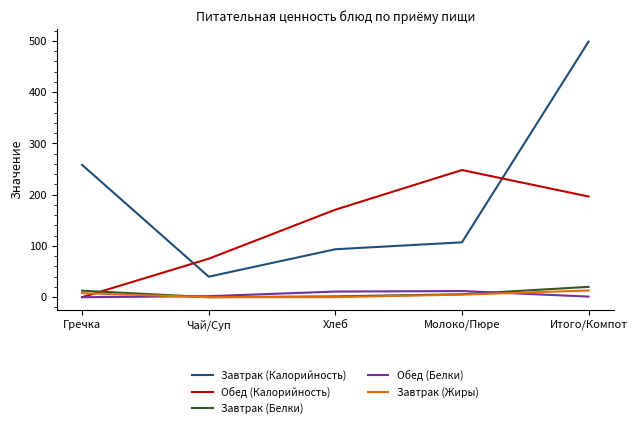

Where does the Завтрак (Калорийность) series first go above 107?

Гречка